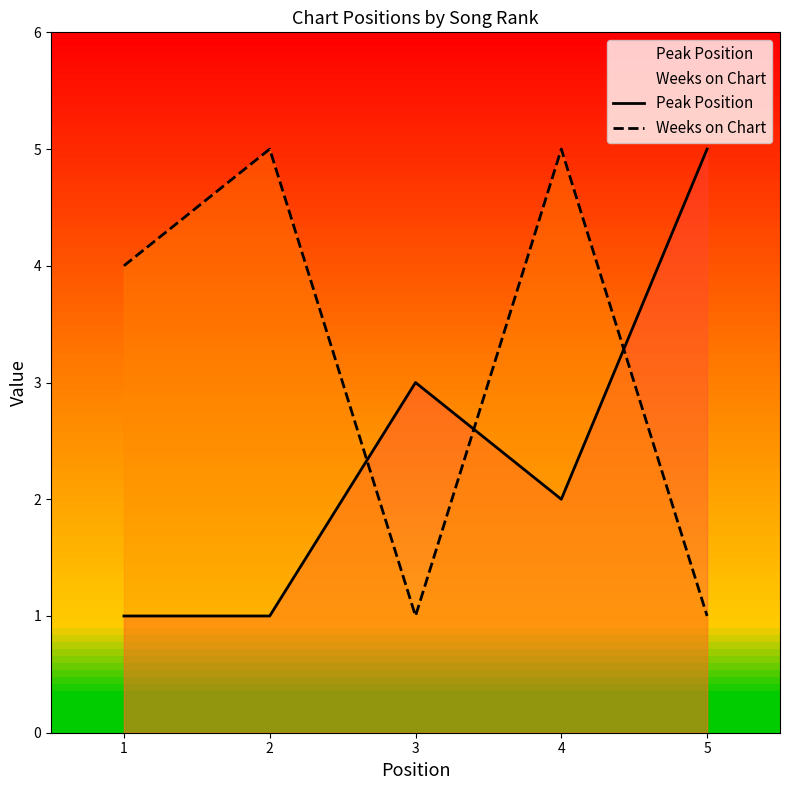

Count the Peak Position values in the range 1 to 3.

4